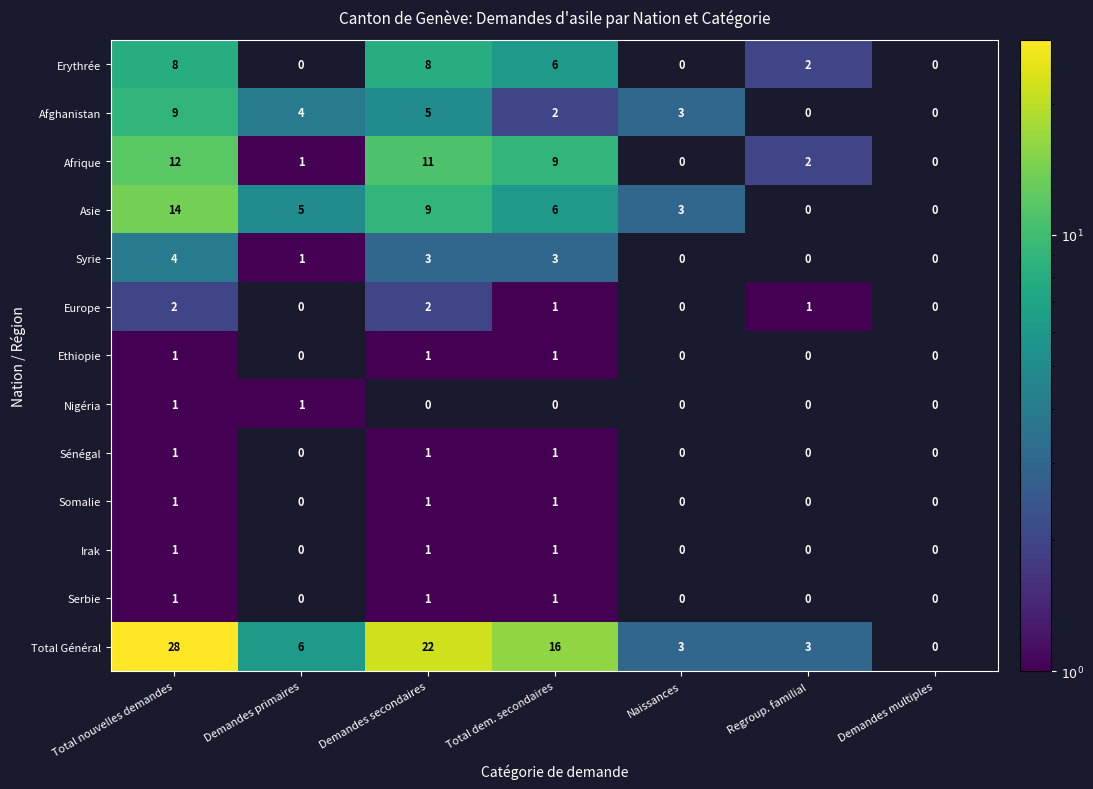

What is the difference between the Afghanistan values at Total nouvelles demandes and Naissances?

6